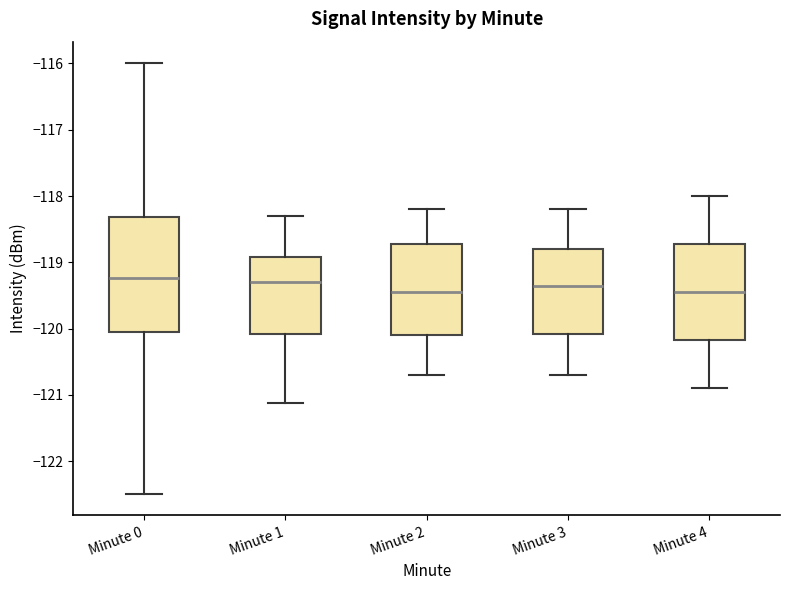

Reading left to right, read every box against the y-axis: the position of its median line, the range the box covers, and the ends of its whiskers. The values are not printed on the chart, so give them approximately, as read against the axis.

Minute 0: median -119.2, box -120.0 to -118.3, whiskers -122.5 to -116.0
Minute 1: median -119.3, box -120.1 to -118.9, whiskers -121.1 to -118.3
Minute 2: median -119.4, box -120.1 to -118.7, whiskers -120.7 to -118.2
Minute 3: median -119.3, box -120.1 to -118.8, whiskers -120.7 to -118.2
Minute 4: median -119.4, box -120.2 to -118.7, whiskers -120.9 to -118.0